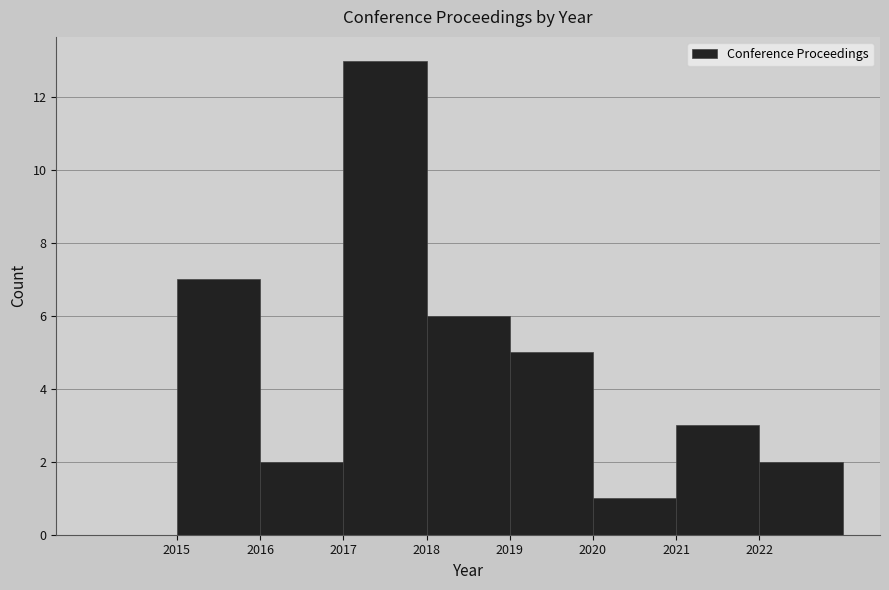

Reading left to right, transcribe this chart: for each bar, give the range it covers on the x-axis and its height. The values are not printed on the chart, so give them approximately, as read against the axis.

2014 to 2015: 0
2015 to 2016: 7
2016 to 2017: 2
2017 to 2018: 13
2018 to 2019: 6
2019 to 2020: 5
2020 to 2021: 1
2021 to 2022: 3
2022 to 2023: 2